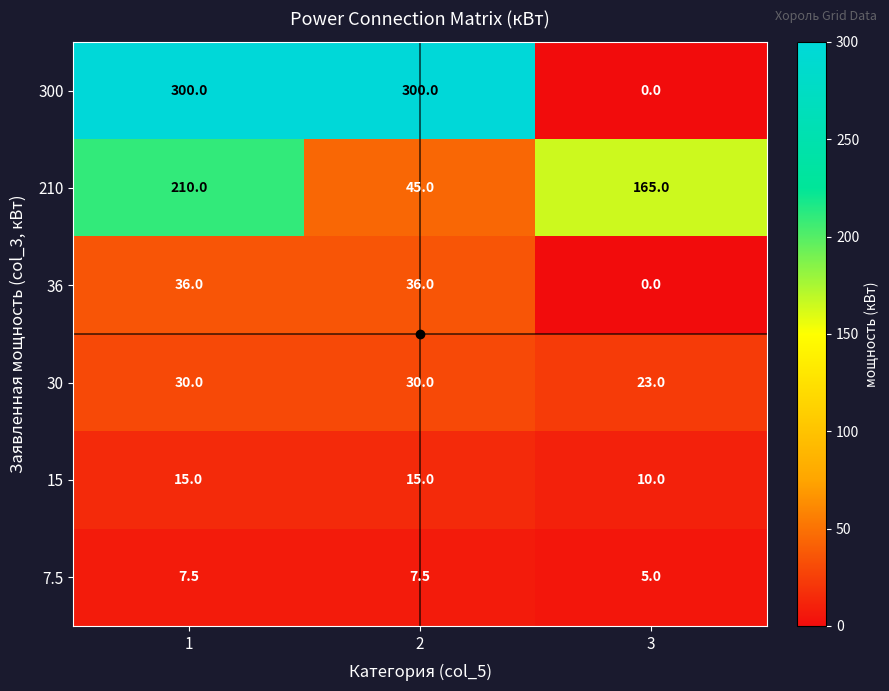

What is the difference between the maximum and minimum values in the 210 series?

165.0